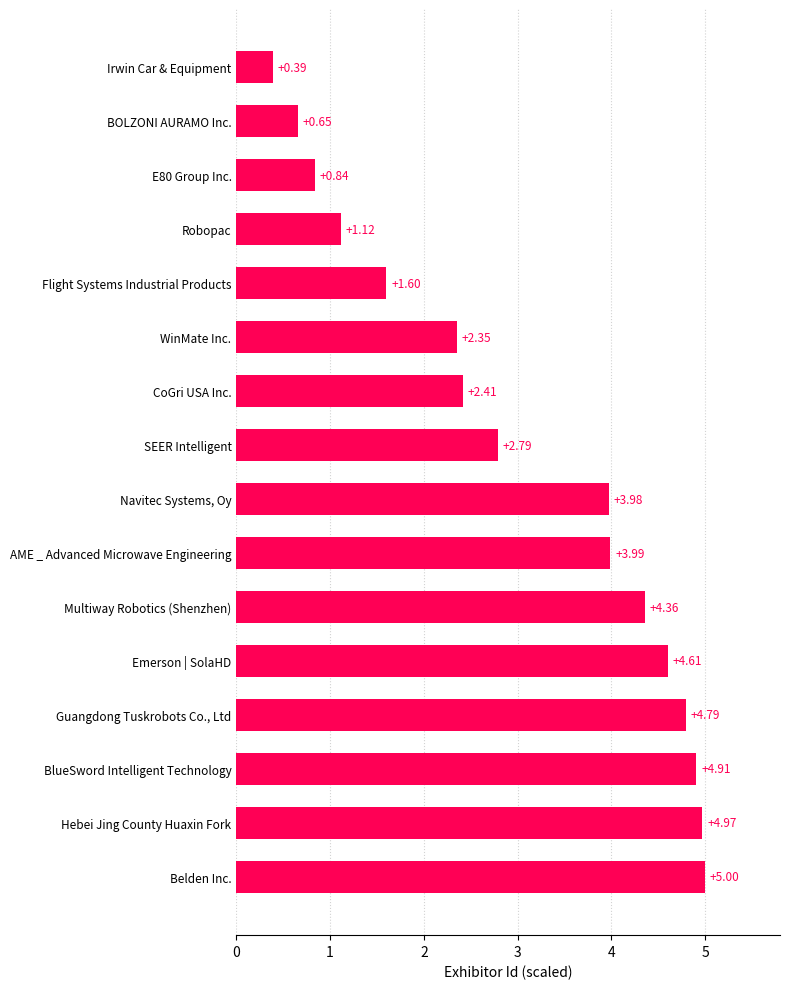

Rank the categories by value from lowest to highest.

Irwin Car & Equipment, BOLZONI AURAMO Inc., E80 Group Inc., Robopac, Flight Systems Industrial Products, WinMate Inc., CoGri USA Inc., SEER Intelligent, Navitec Systems, Oy, AME _ Advanced Microwave Engineering, Multiway Robotics (Shenzhen), Emerson | SolaHD, Guangdong Tuskrobots Co., Ltd, BlueSword Intelligent Technology, Hebei Jing County Huaxin Fork, Belden Inc.